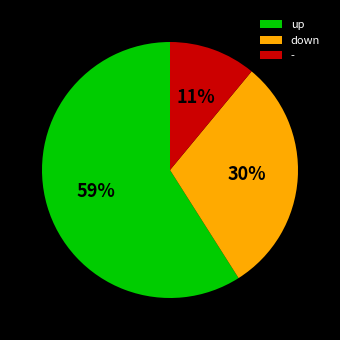

To the nearest percent, what portion does - represent?

11%